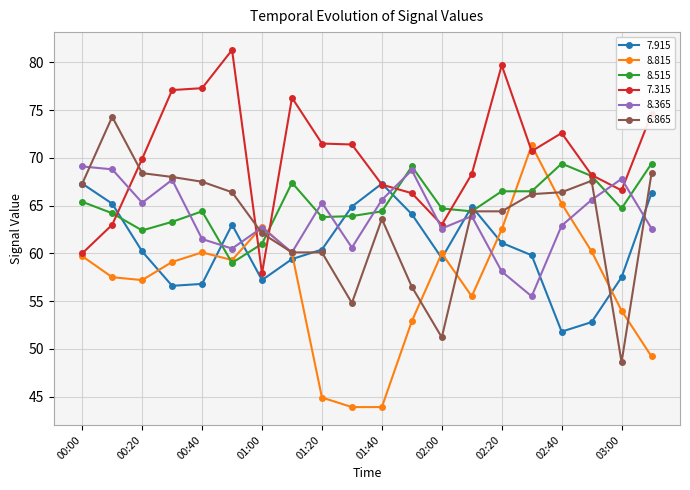

What is the maximum value for 8.365?

69.1